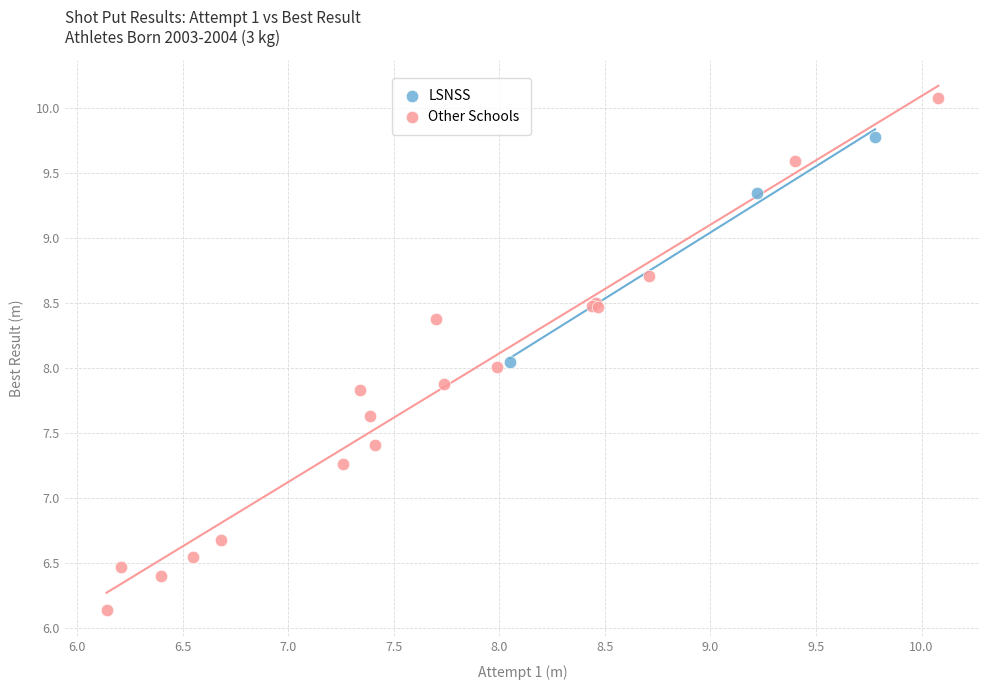

Which series has the widest spread of Y values?

Other Schools